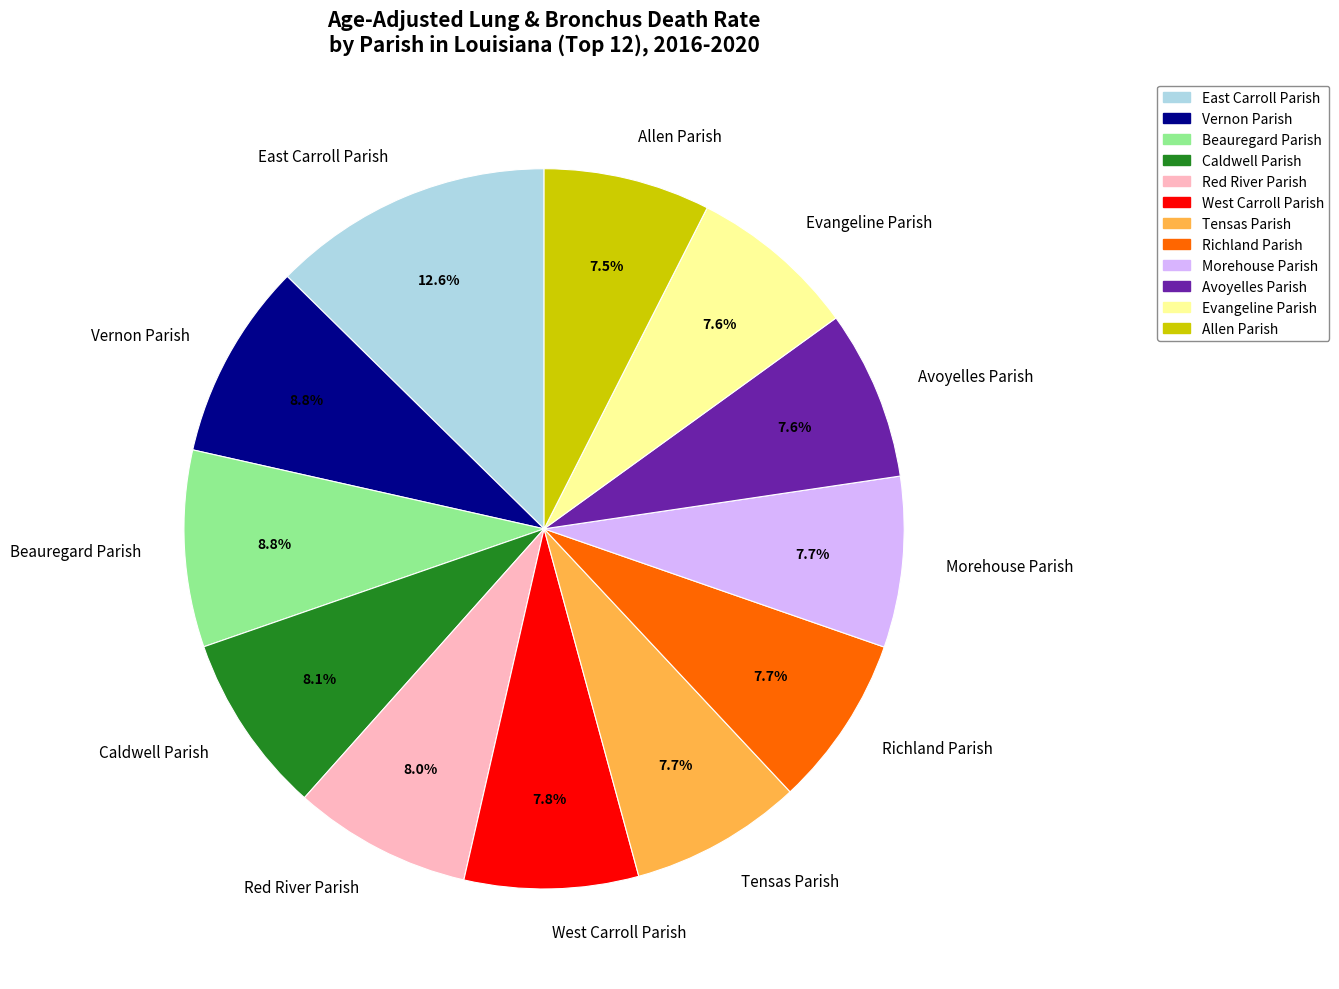

Approximately how many times larger is the value at Vernon Parish compared to Beauregard Parish?

1.0